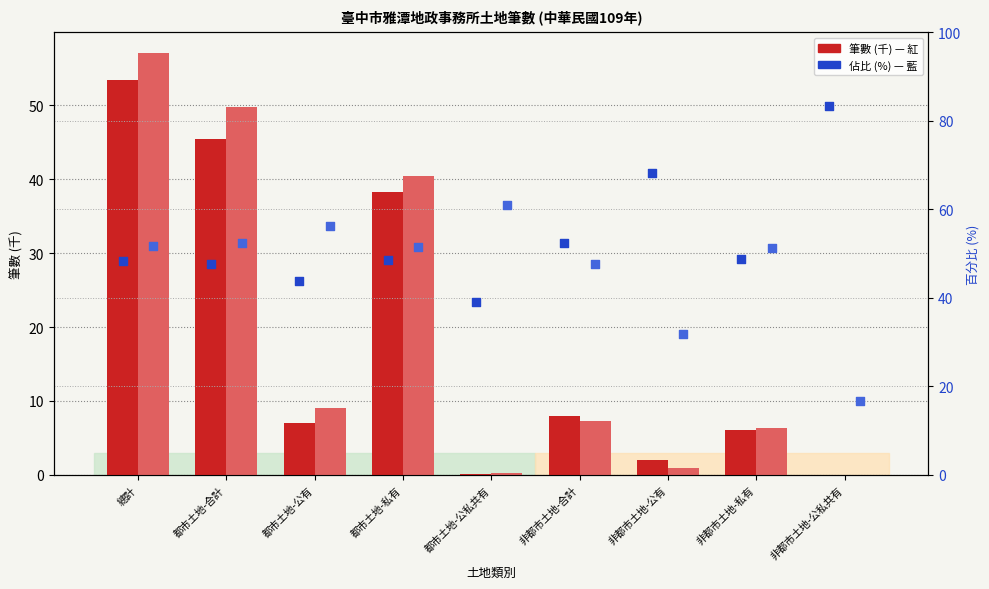

At how many categories does at least one series exceed 22?

9